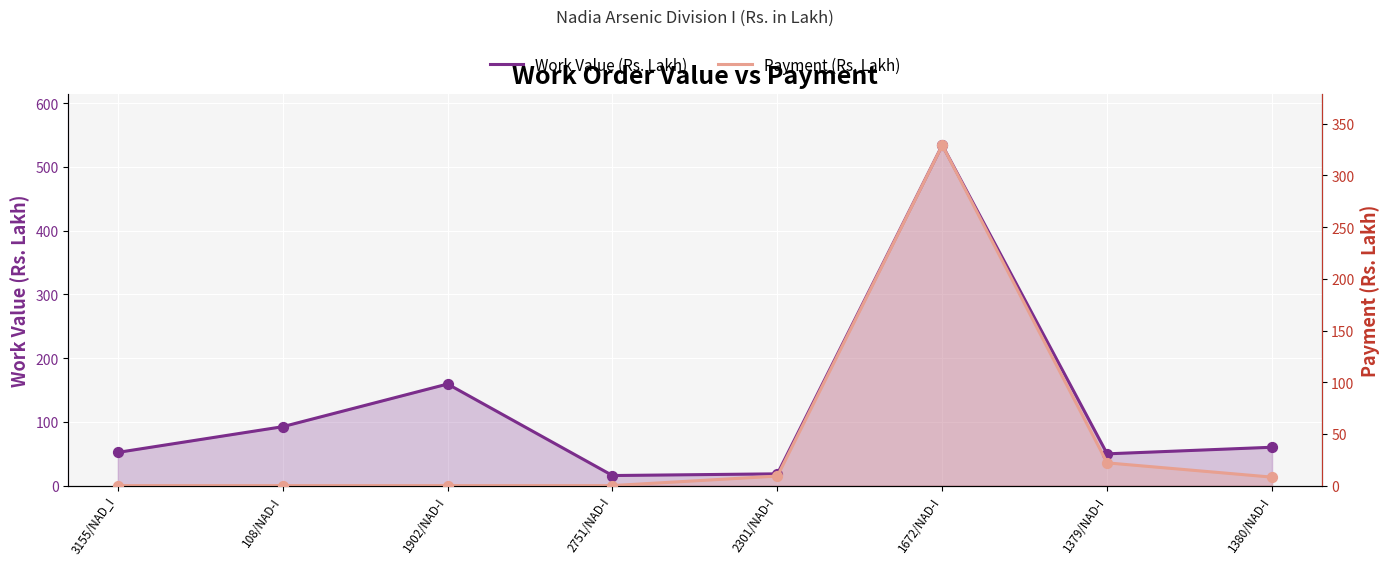

Which series has the largest Y range (max minus min)?

Work Value (Rs. Lakh)